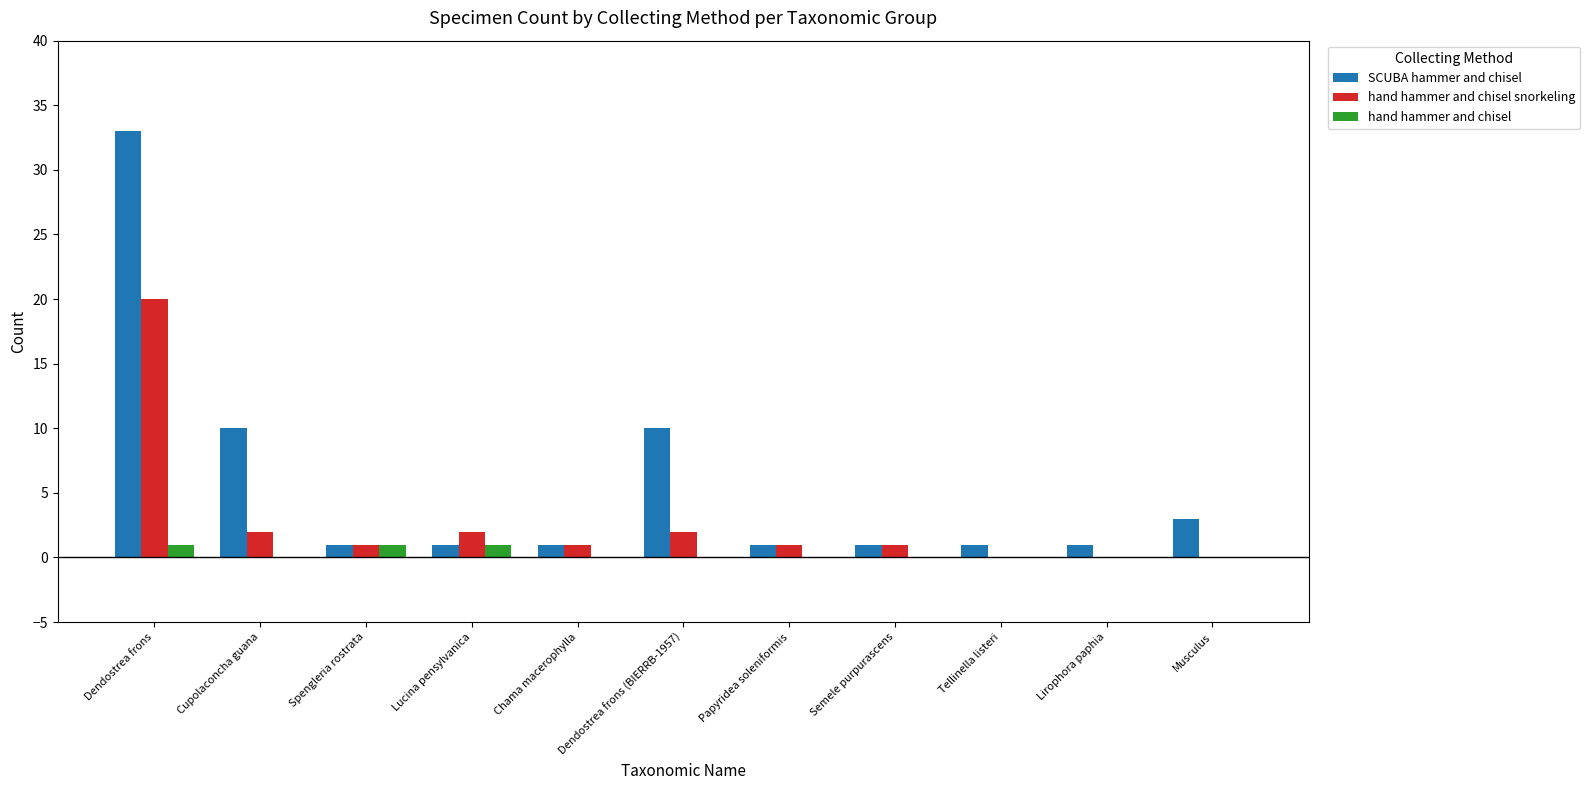

Is it true that hand hammer and chisel snorkeling equals 1 at Spengleria rostrata?

True